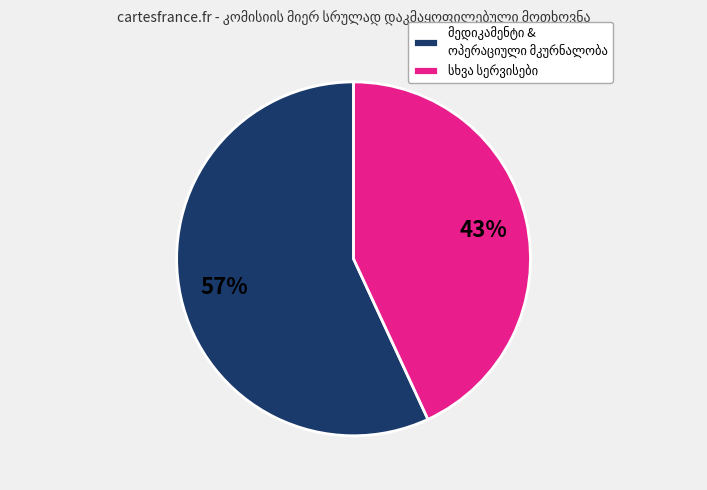

To the nearest percent, what is the difference between the largest and smallest slice percentages?

14%